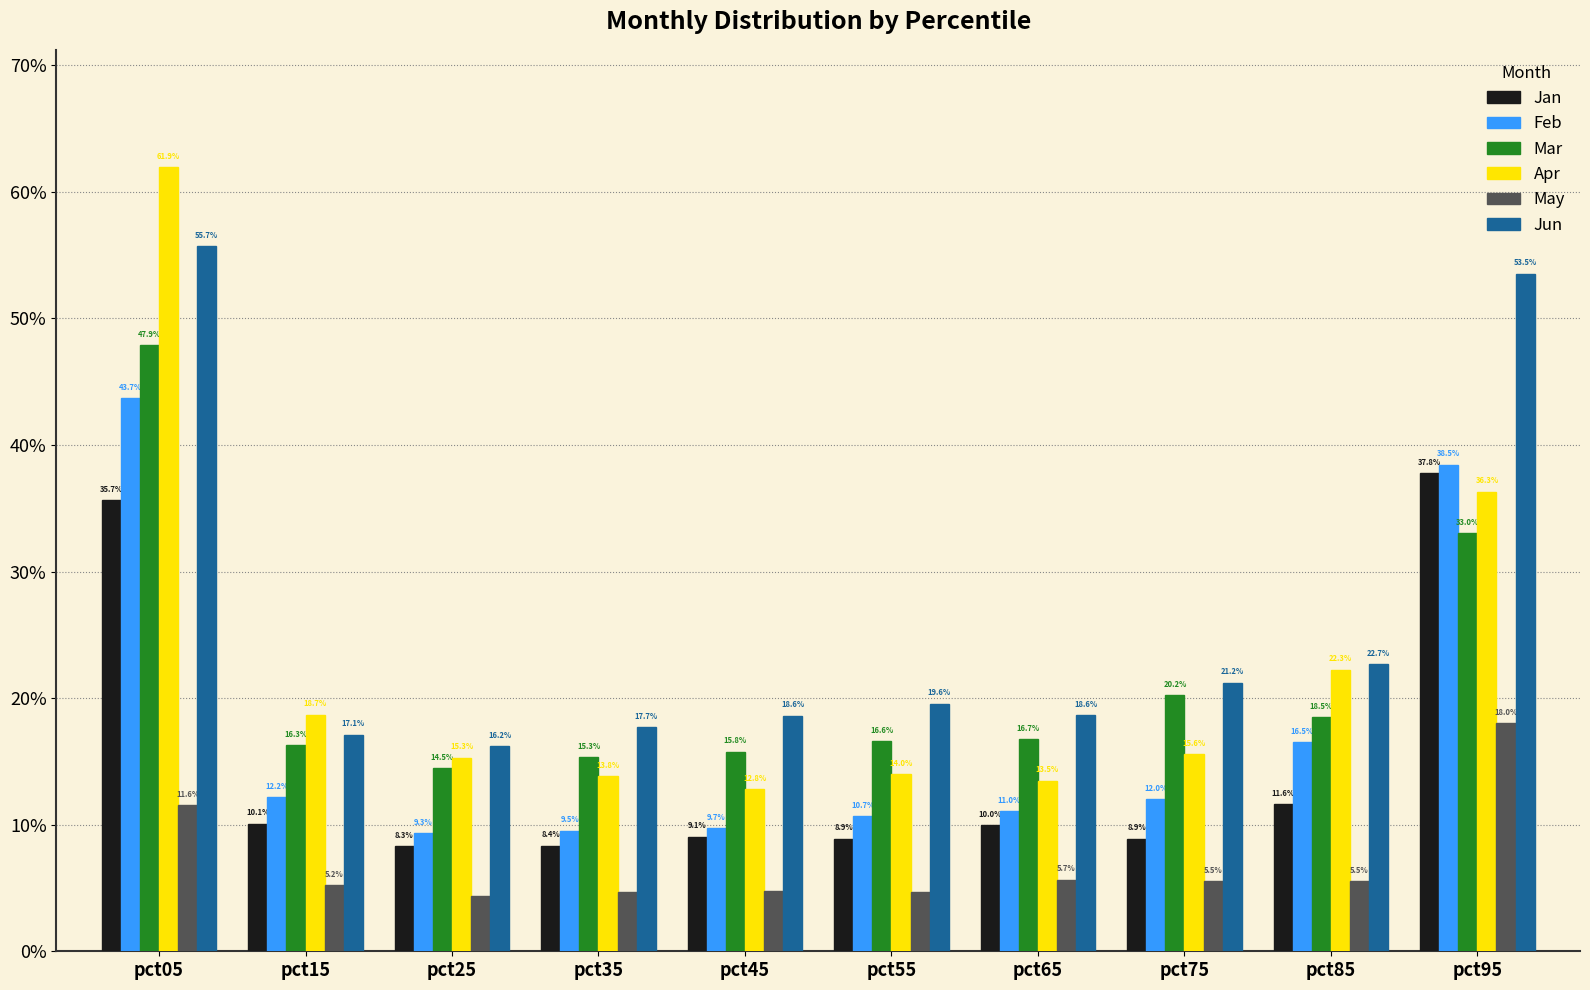

Does the chart contain any negative values?

No